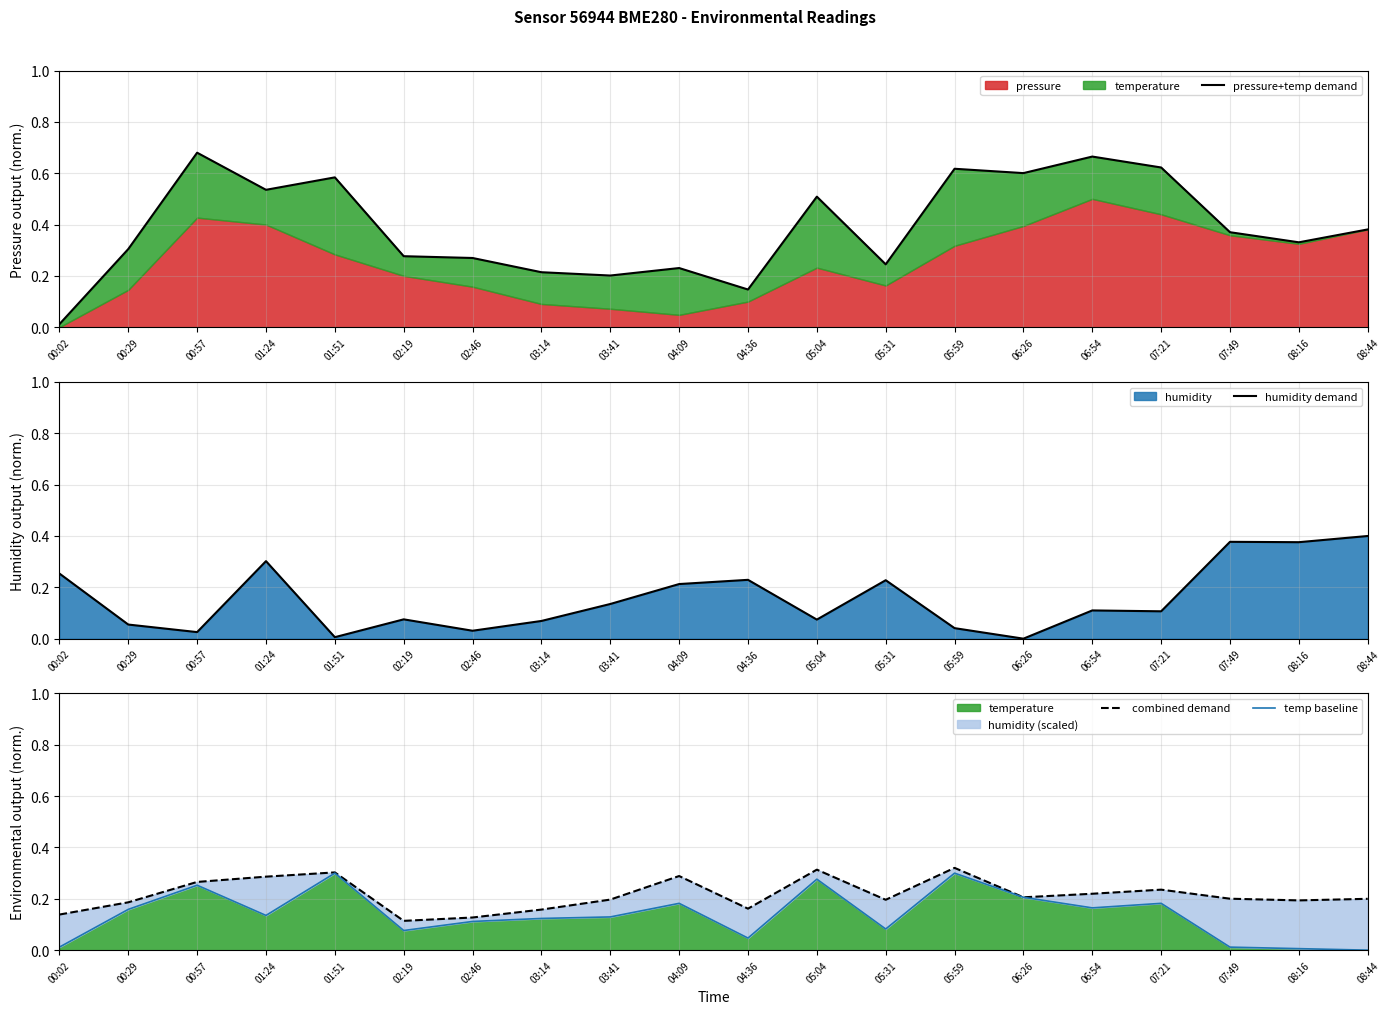

What position from the left is 03:41?

9